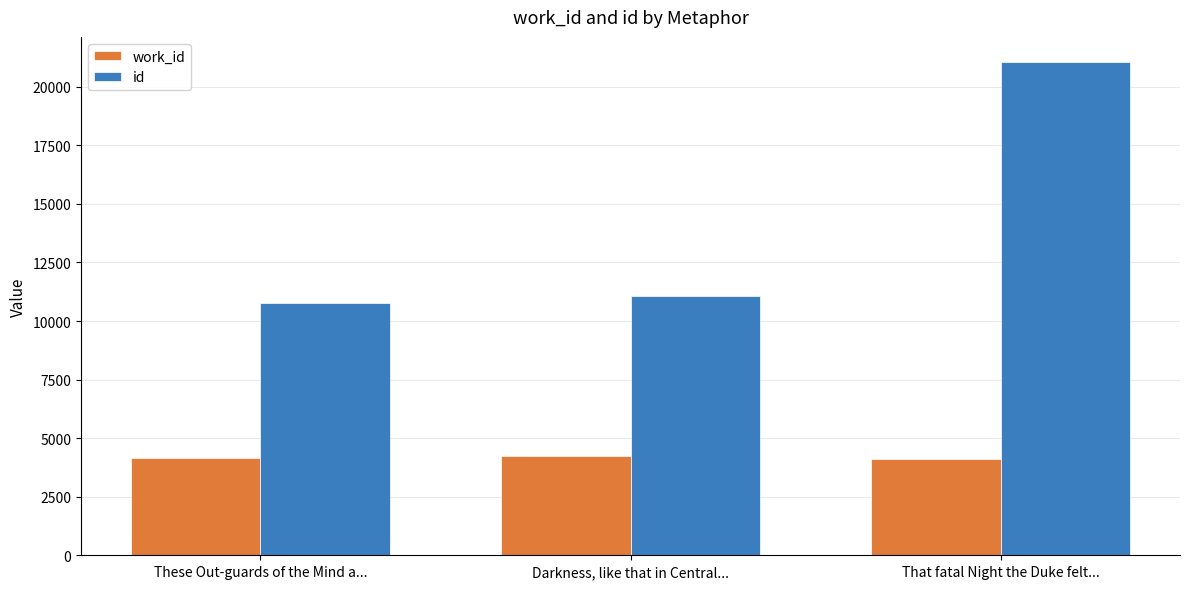

What is the difference between the work_id values at Darkness, like that in Central... and These Out-guards of the Mind a...?

88